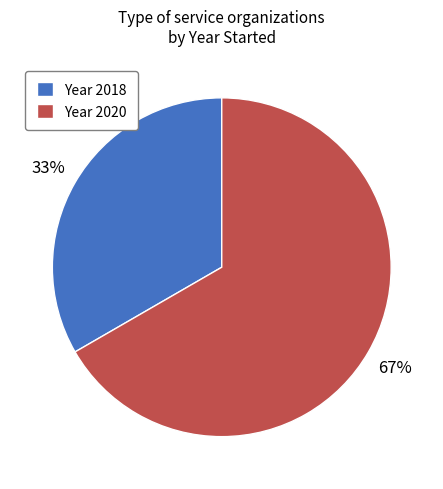

True or false: Year 2020 accounts for 58% of the total.

False